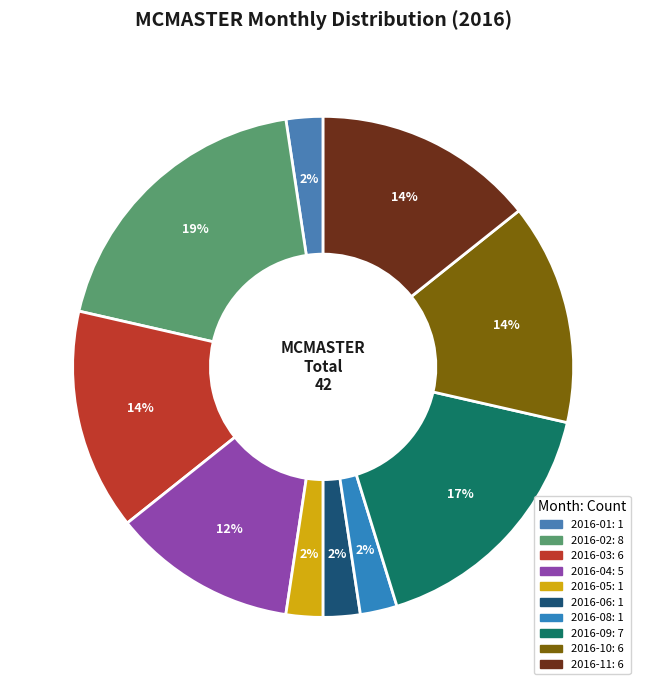

Count the number of slices in the pie.

10